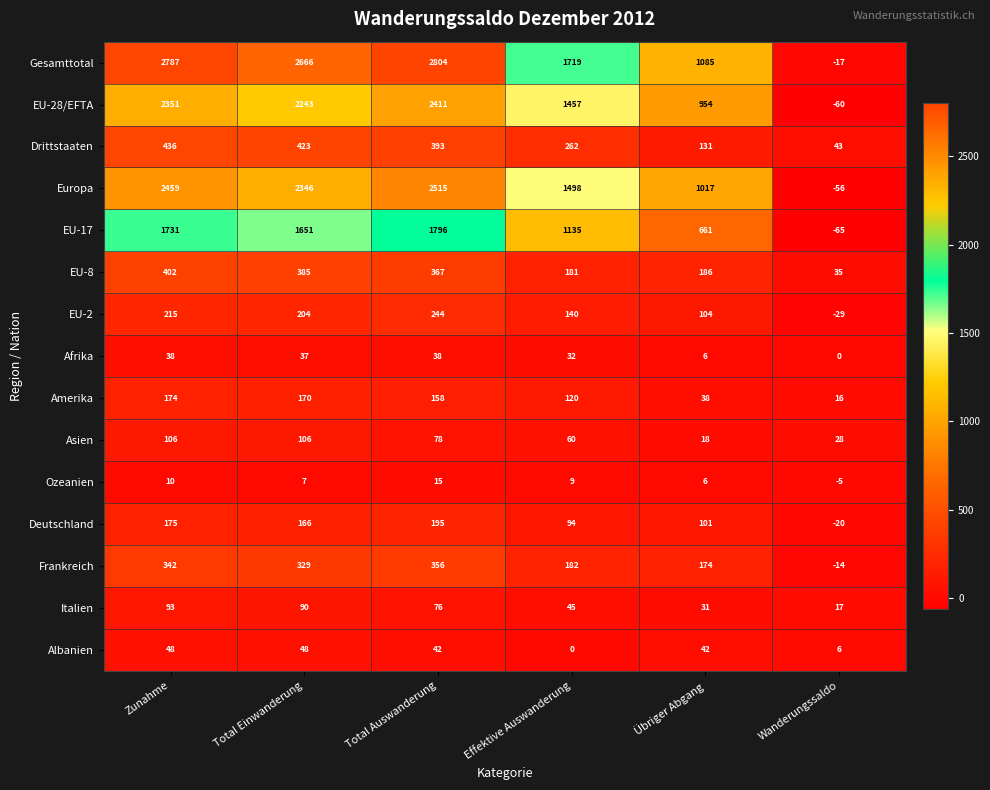

Which series has the widest spread of values?

Gesamttotal